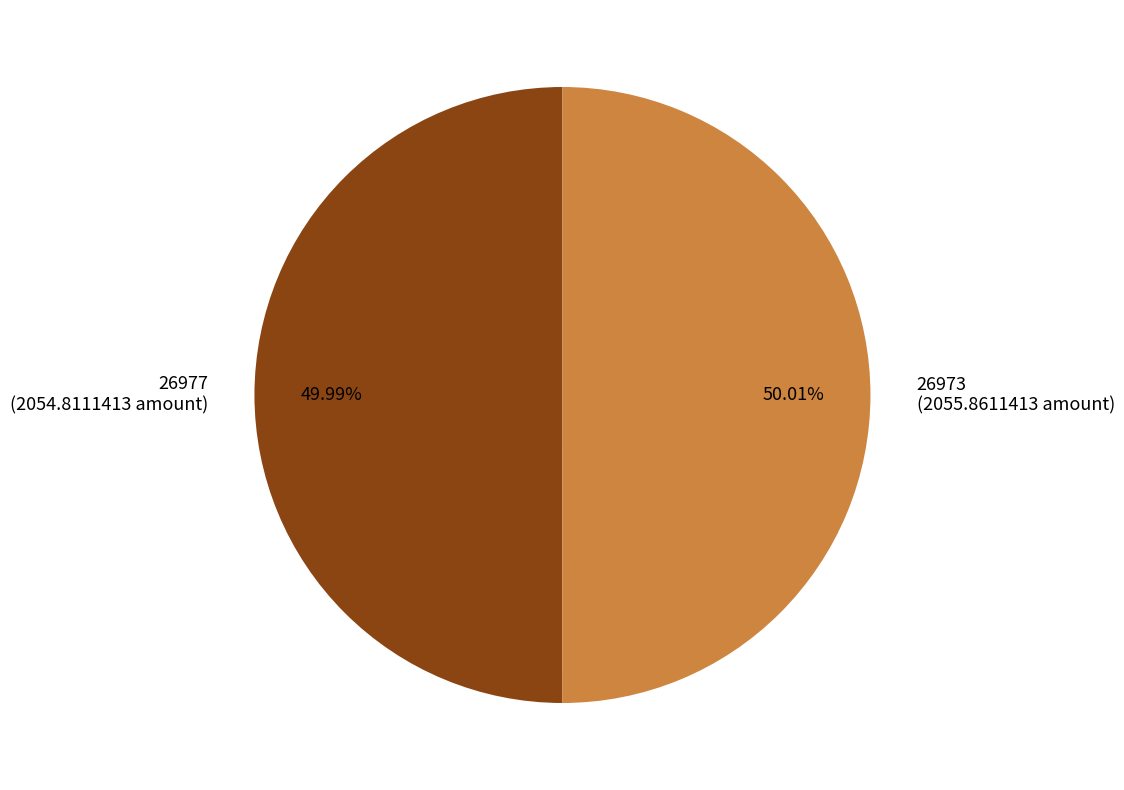

How many segments does this pie chart have?

2